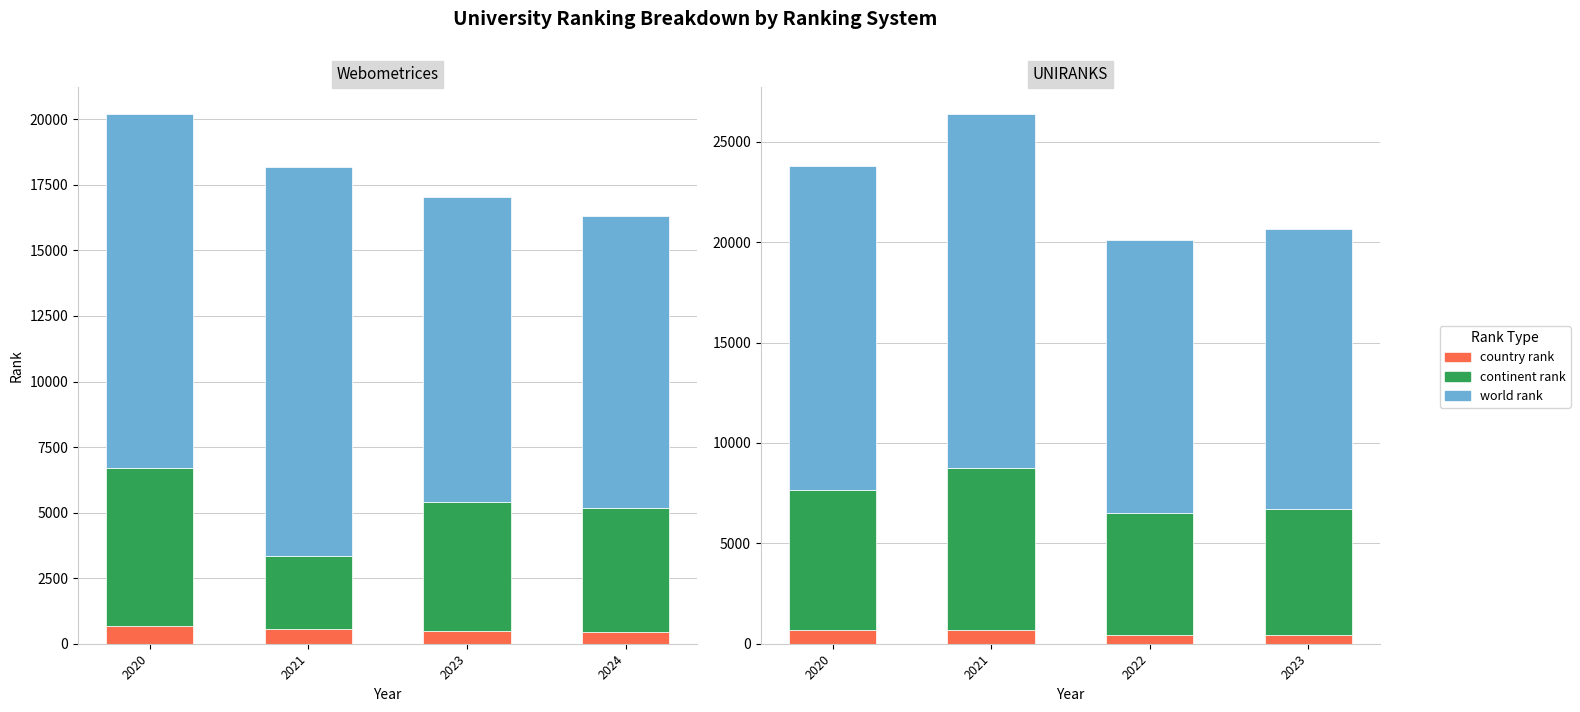

At how many categories does at least one series exceed 4755?

4